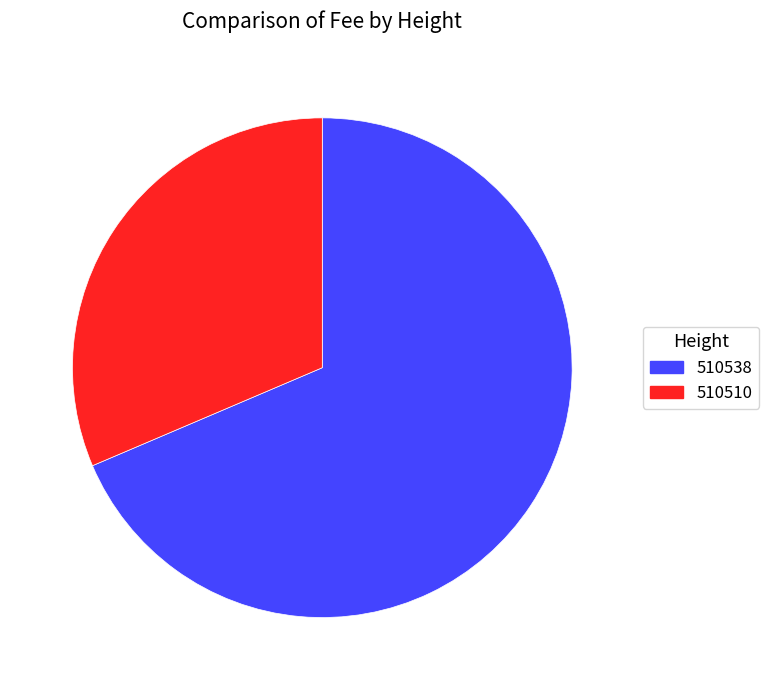

Which has a higher value, 510538 or 510510?

510538